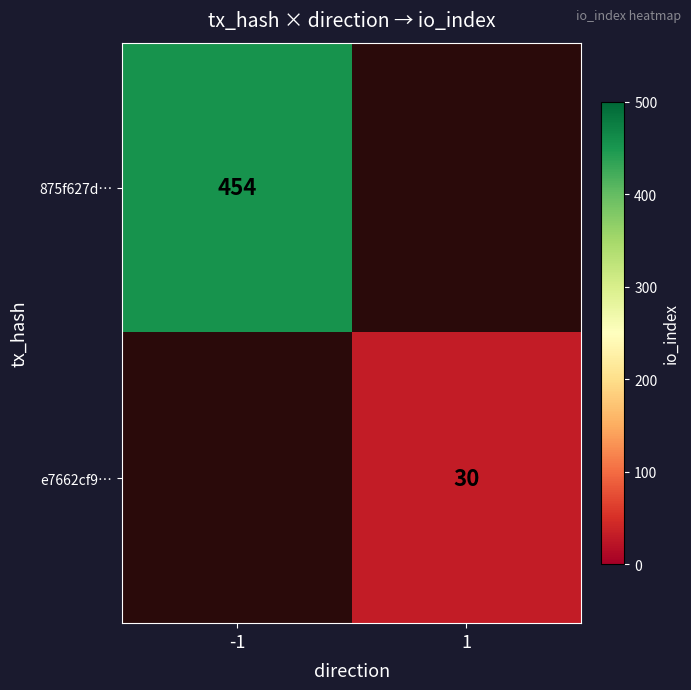

Count the number of data series in this chart.

2